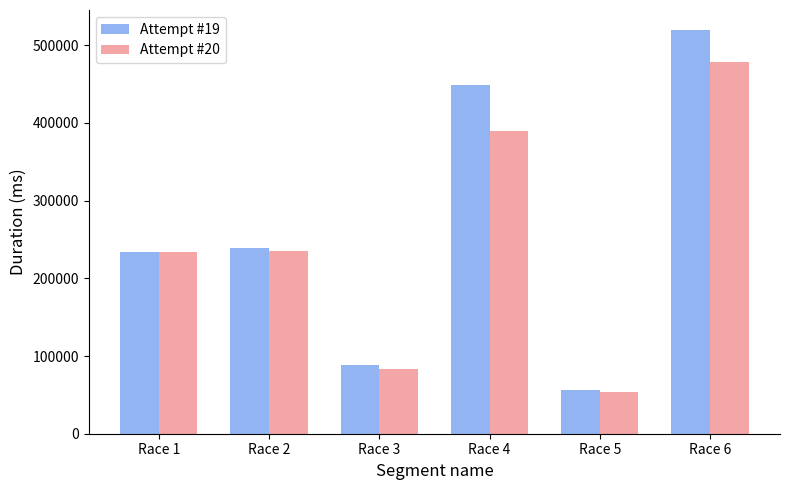

The value of Attempt #19 at Race 1 is 342930. True or false?

False